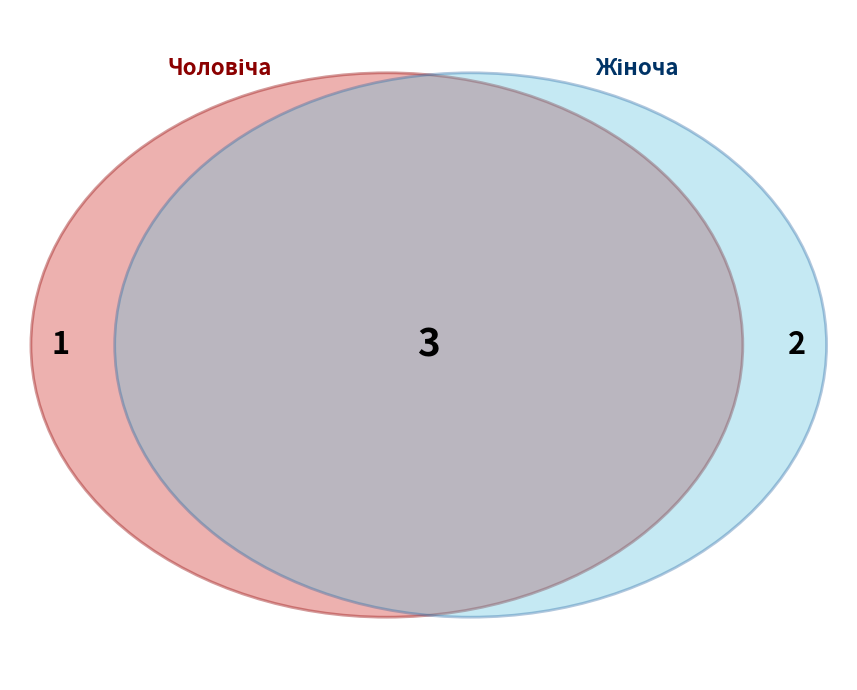

Approximately how many times larger is the value at Чоловіча compared to Жіноча?

0.5